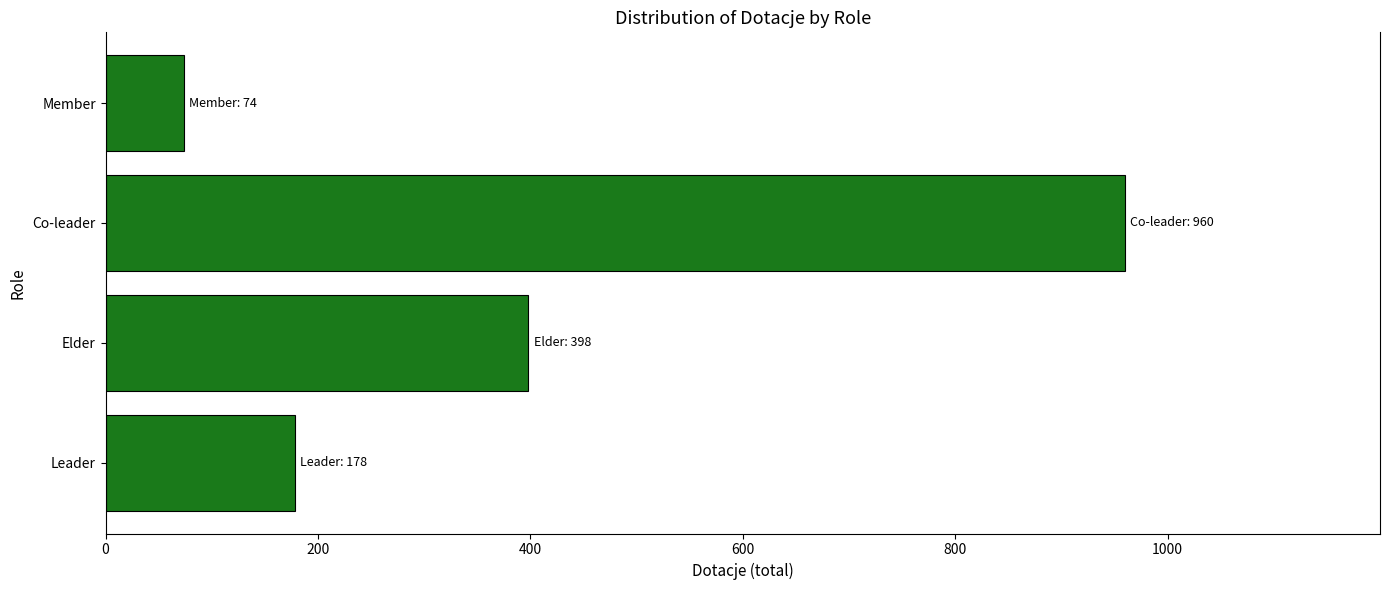

List the labels in order of value, largest first.

Co-leader, Elder, Leader, Member